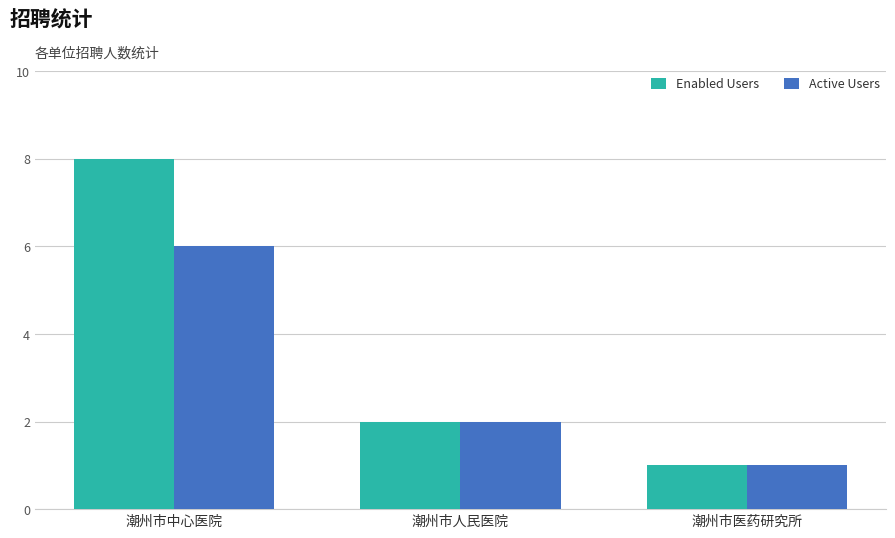

What is the difference between the maximum and minimum values in the Active Users series?

5